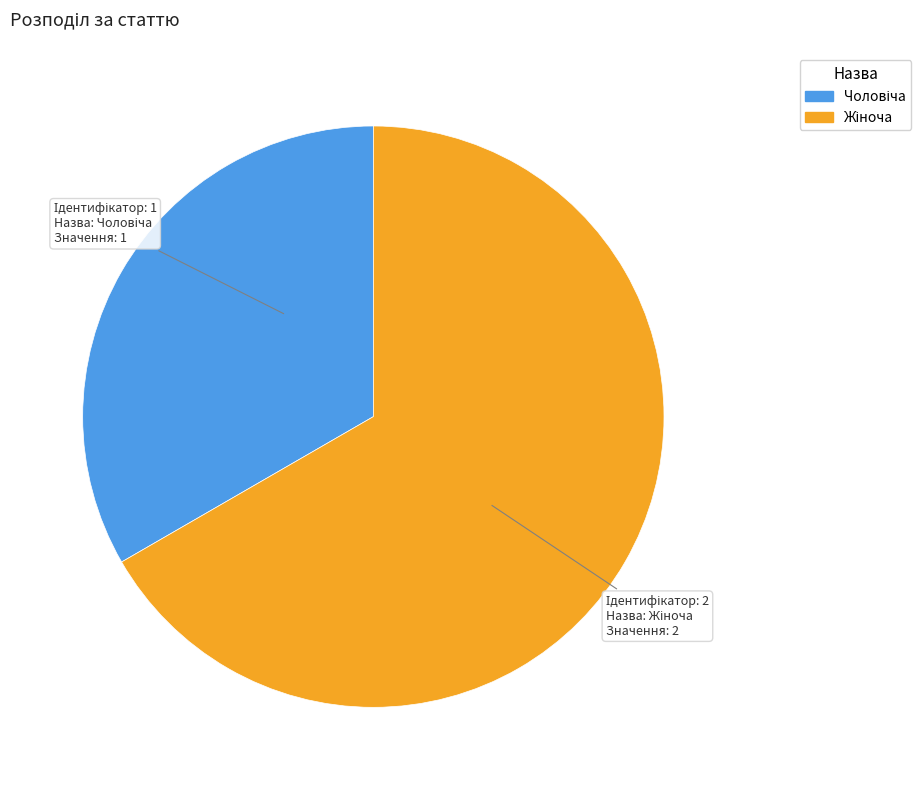

Is there any slice that represents more than half of the pie?

Yes